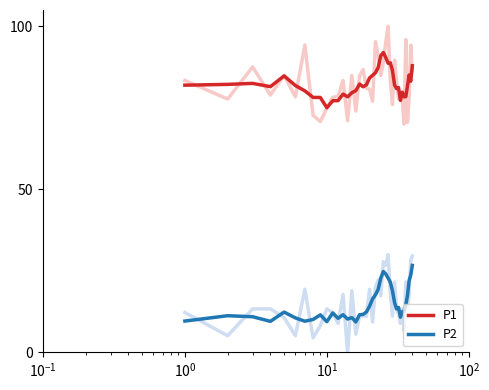

True or false: P2 and P1 cross at least once.

False